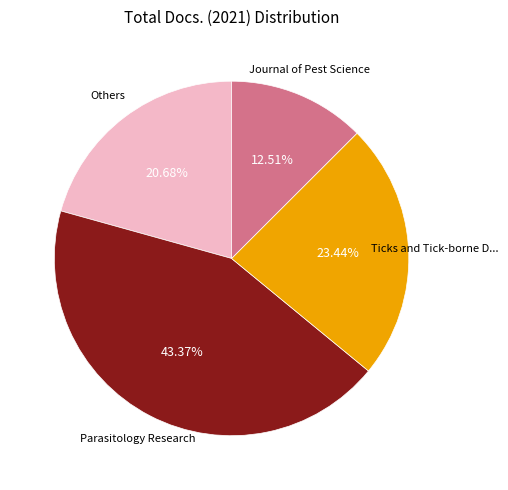

Does any single category account for the majority?

No